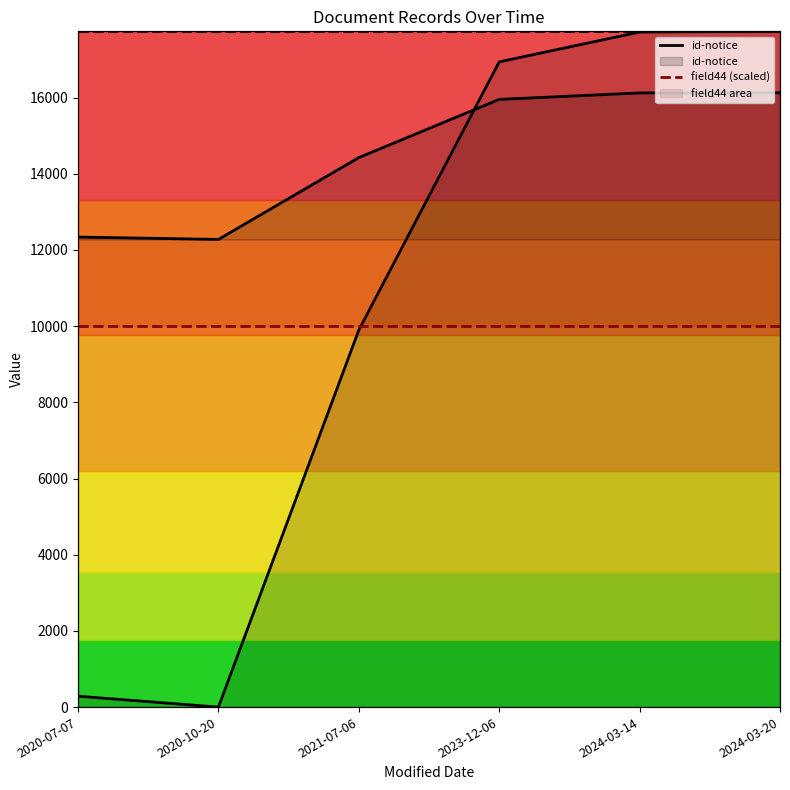

What is the value of the id-notice point at the 4th from the left?

1.0